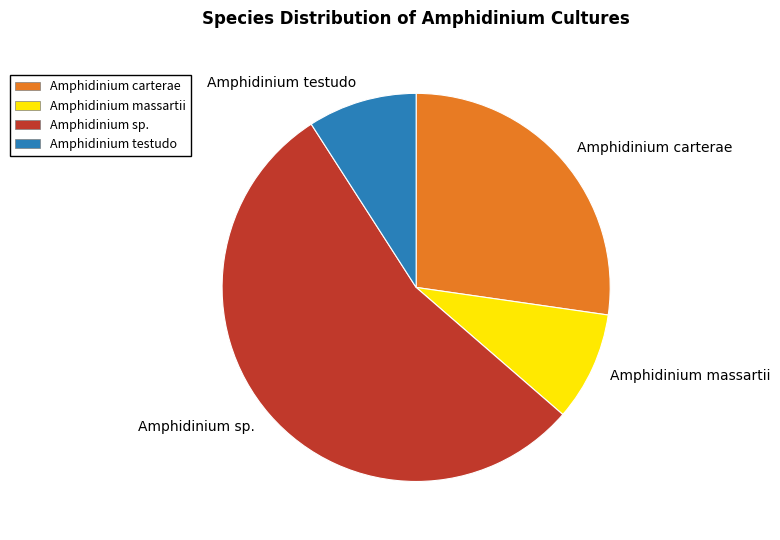

Which category has the biggest portion of the pie?

Amphidinium sp.